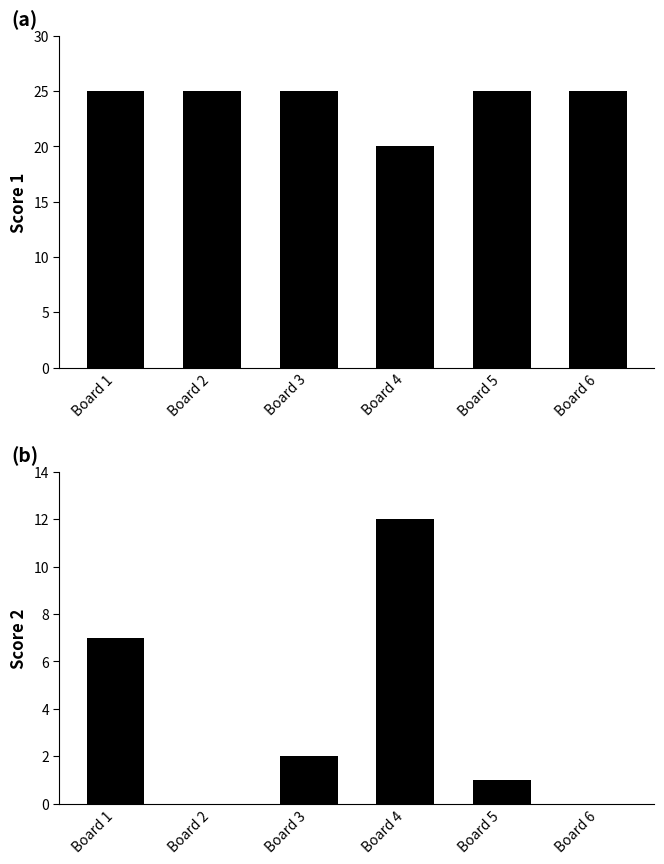

How many data points does each series have?

6